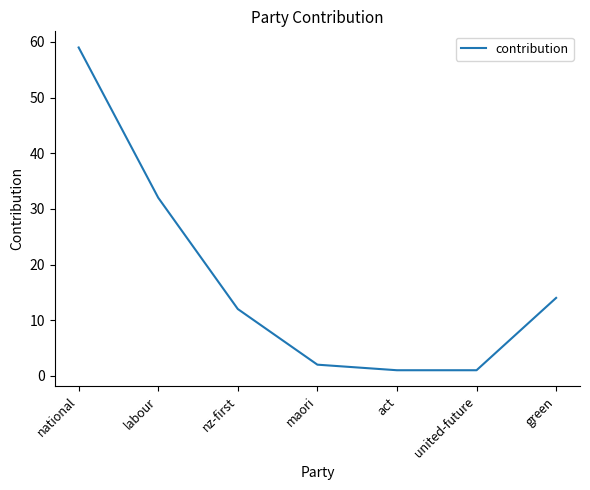

Reading left to right, list all the values displayed in this chart.

national=59	labour=32	nz-first=12	maori=2	act=1	united-future=1	green=14